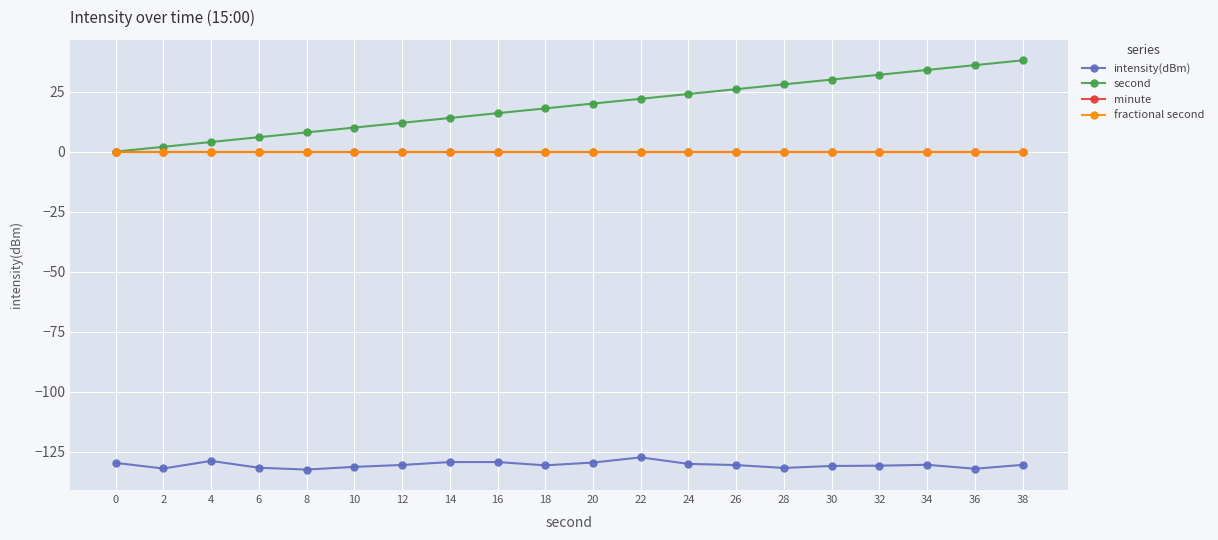

What is the highest value of the intensity(dBm) series?

-127.3